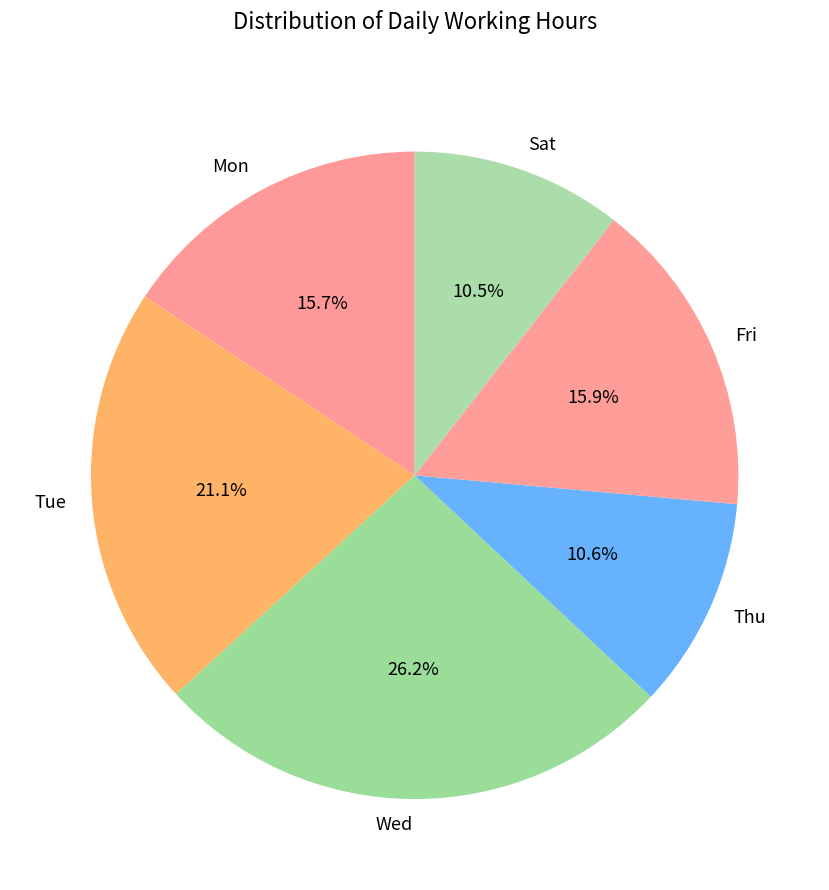

Is there a majority slice in this chart?

No